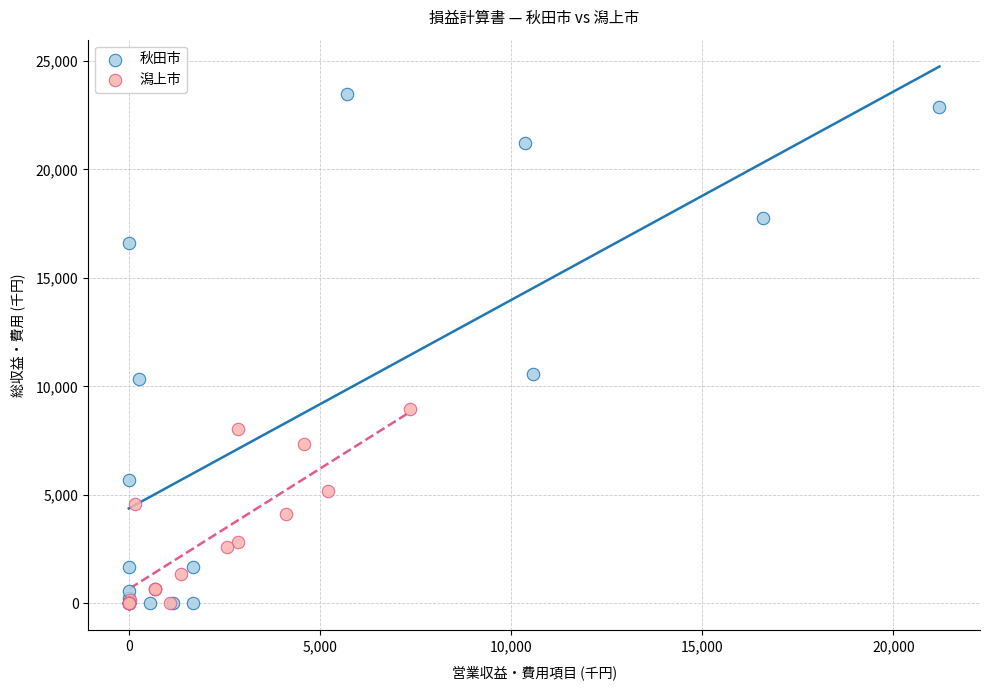

Which series has the largest Y range (max minus min)?

秋田市